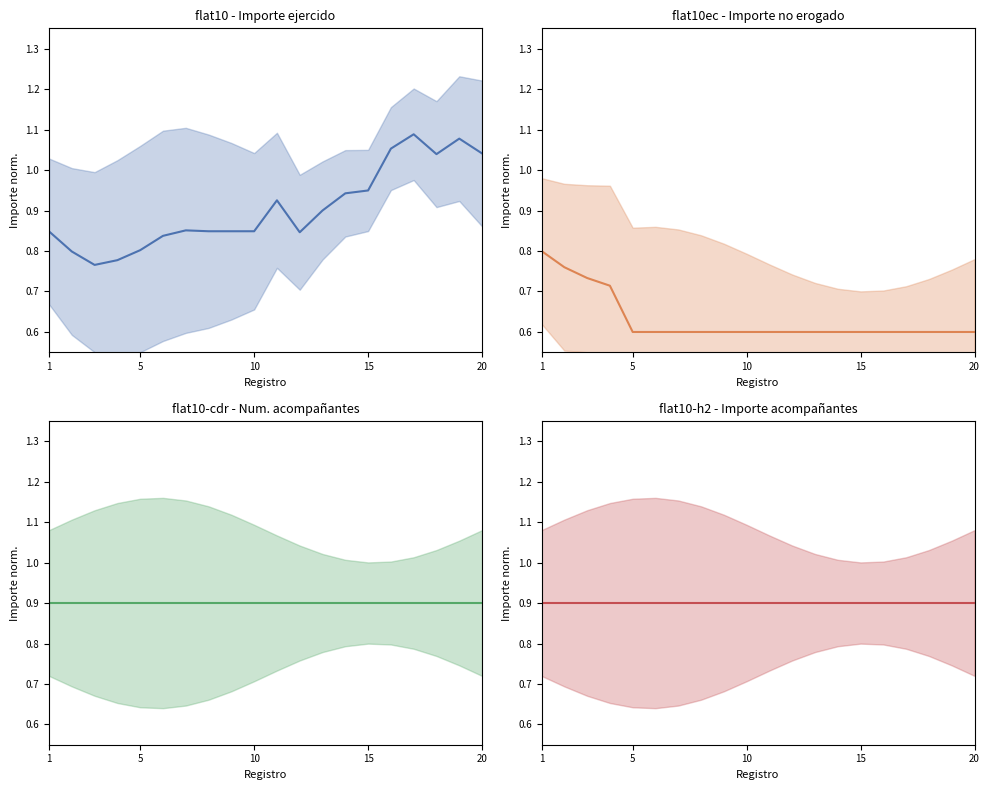

What are all the series names shown in the legend?

Importe ejercido (col_25), Importe no erogado (col_27), Num. acompañantes (col_14), Importe acompañantes (col_15)